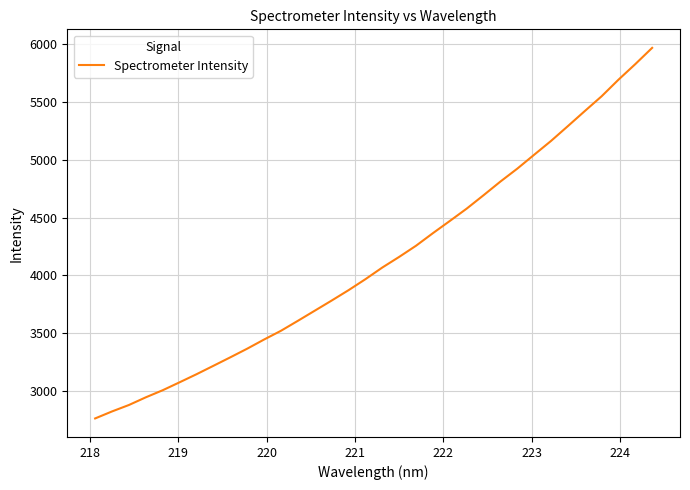

What is the minimum value shown in the chart?

2765.6